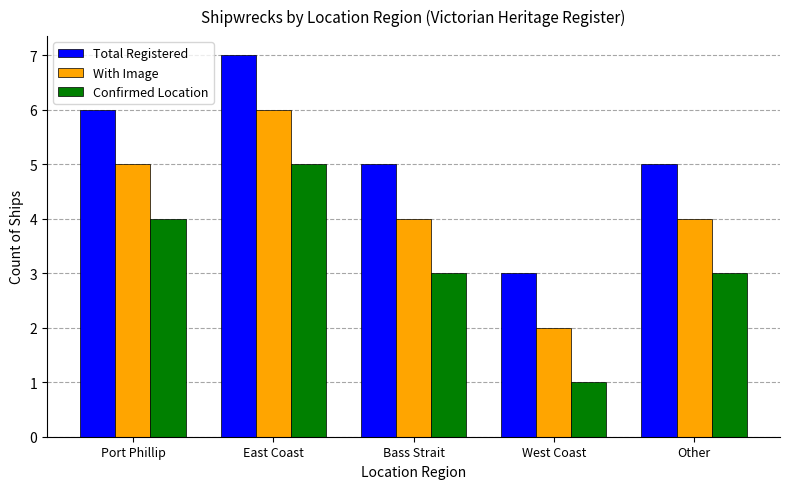

The With Image series shows 8 at East Coast. True or false?

False